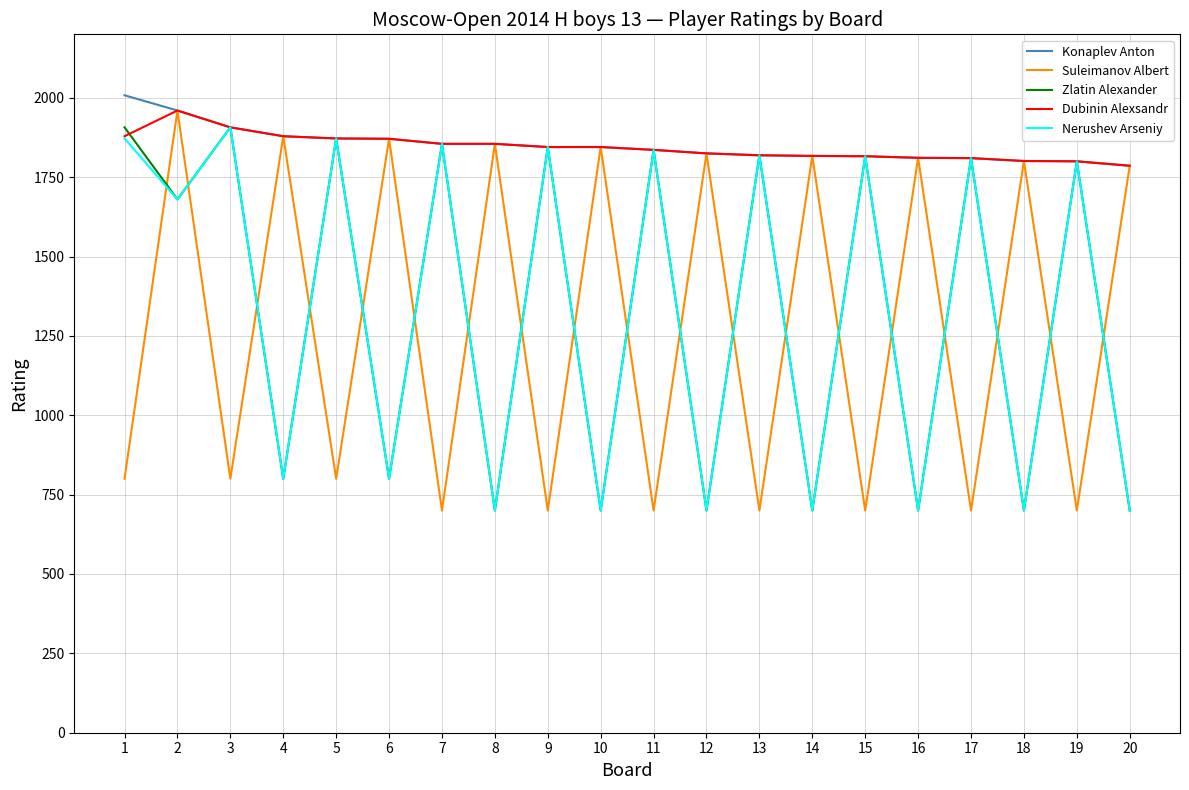

How many lines are shown in the chart?

5